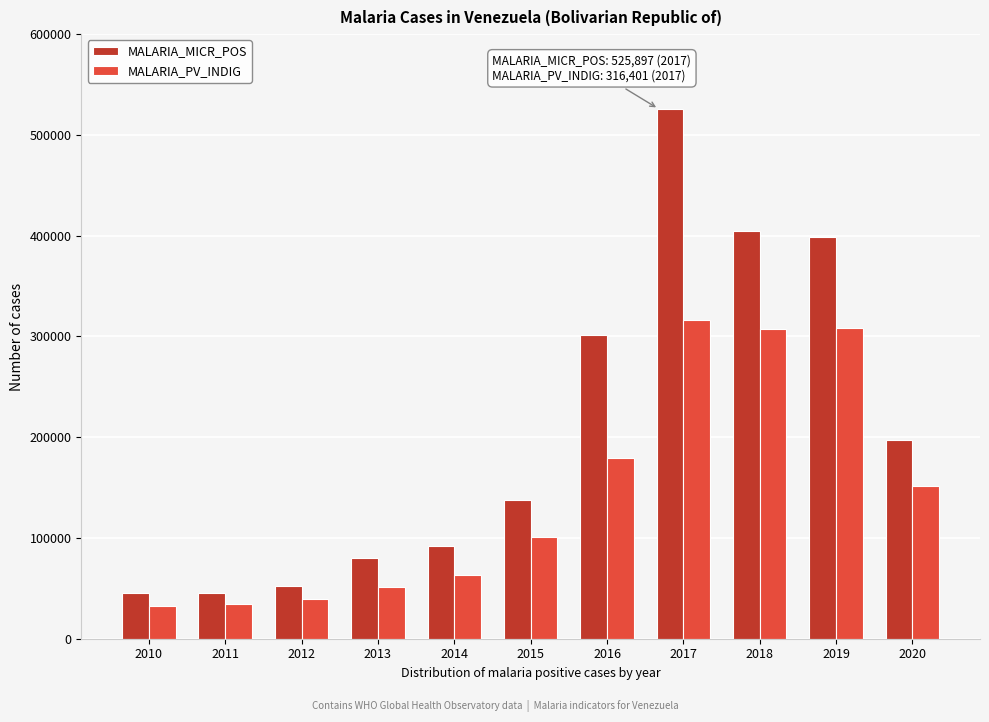

What is the difference between the maximum and second lowest values in the MALARIA_MICR_POS series?

480073